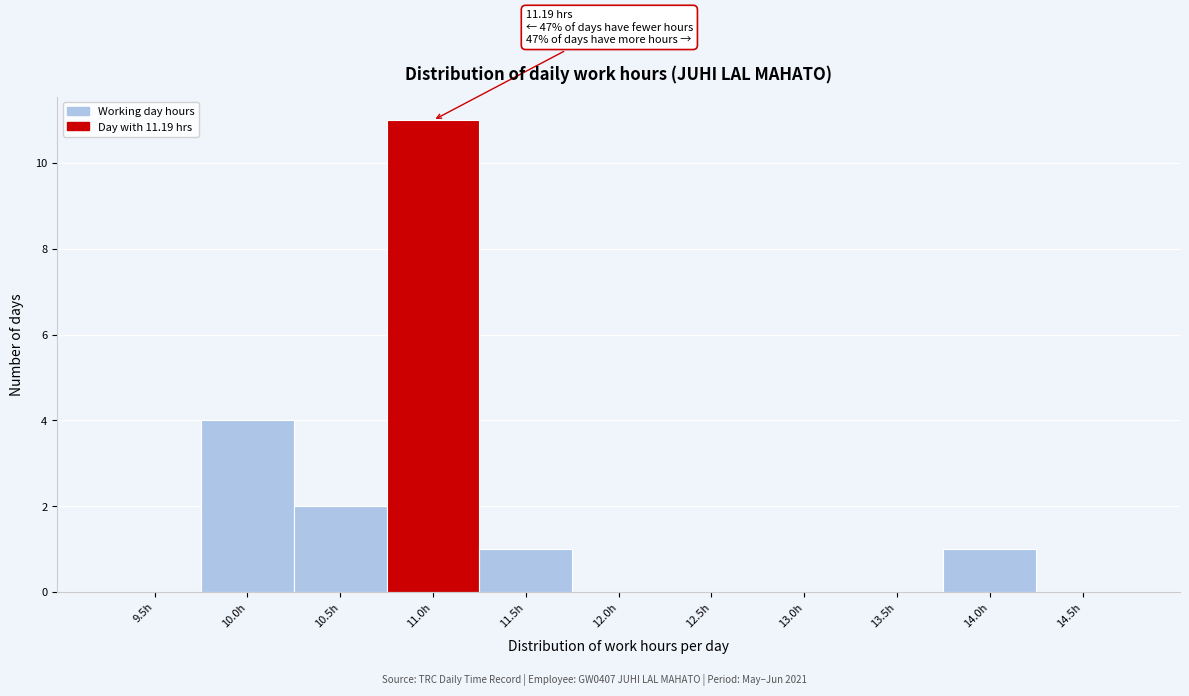

Reading left to right, extract all data points from this chart.

9.5h=0	10.0h=4	10.5h=2	11.0h=11	11.5h=1	12.0h=0	12.5h=0	13.0h=0	13.5h=0	14.0h=1	14.5h=0